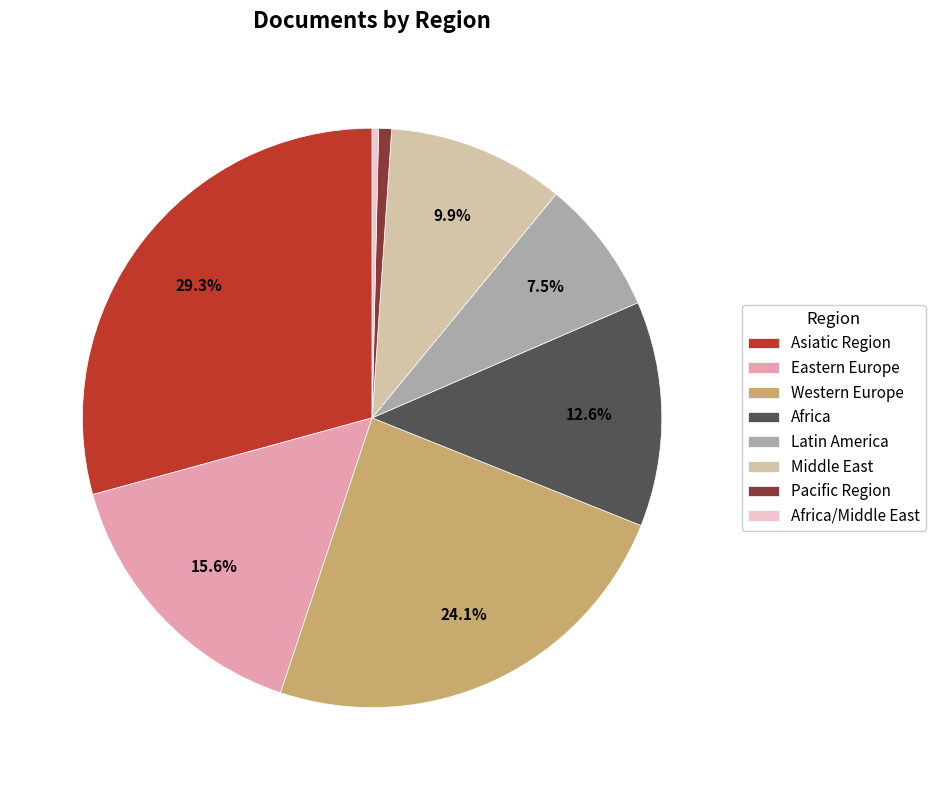

Is Pacific Region the majority of the pie?

No